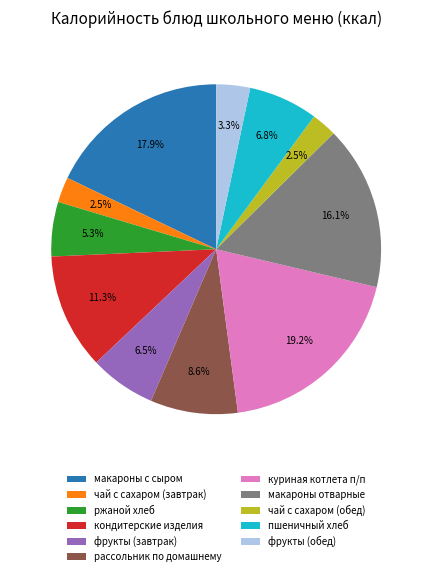

What is the ratio of the value at макароны с сыром to the value at куриная котлета п/п?

0.9